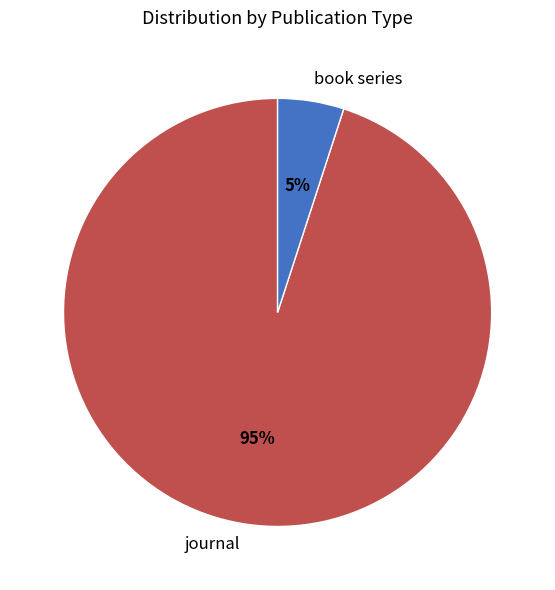

How many slices are in this pie chart?

2